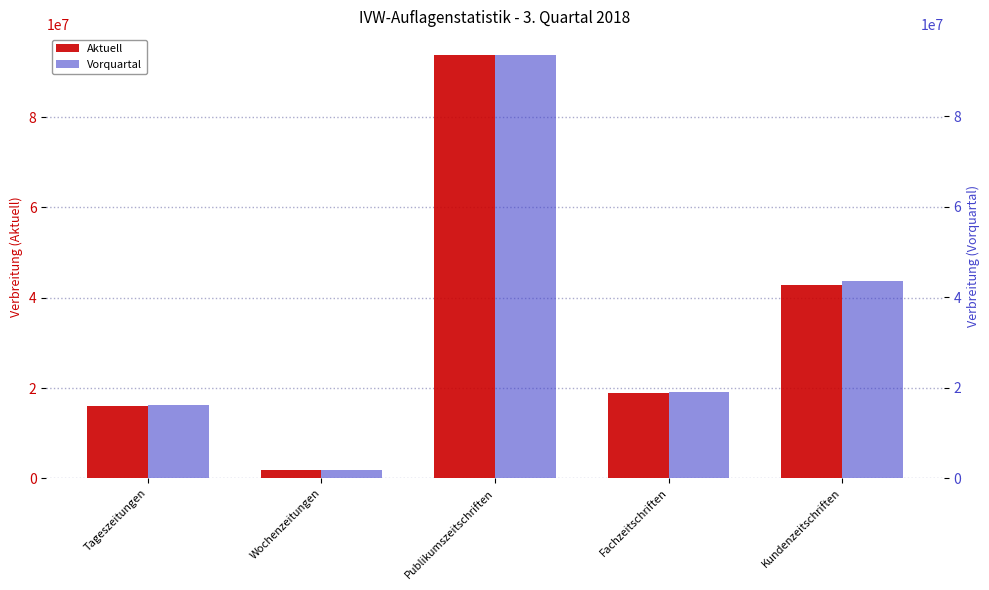

Are the bars grouped side by side (vs. stacked)?

Yes